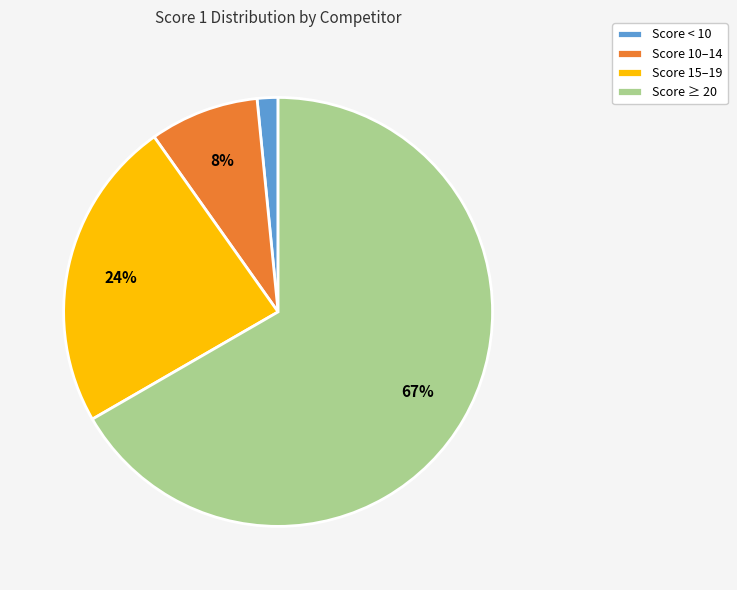

Which has a higher value, Score < 10 or Score 10–14?

Score 10–14